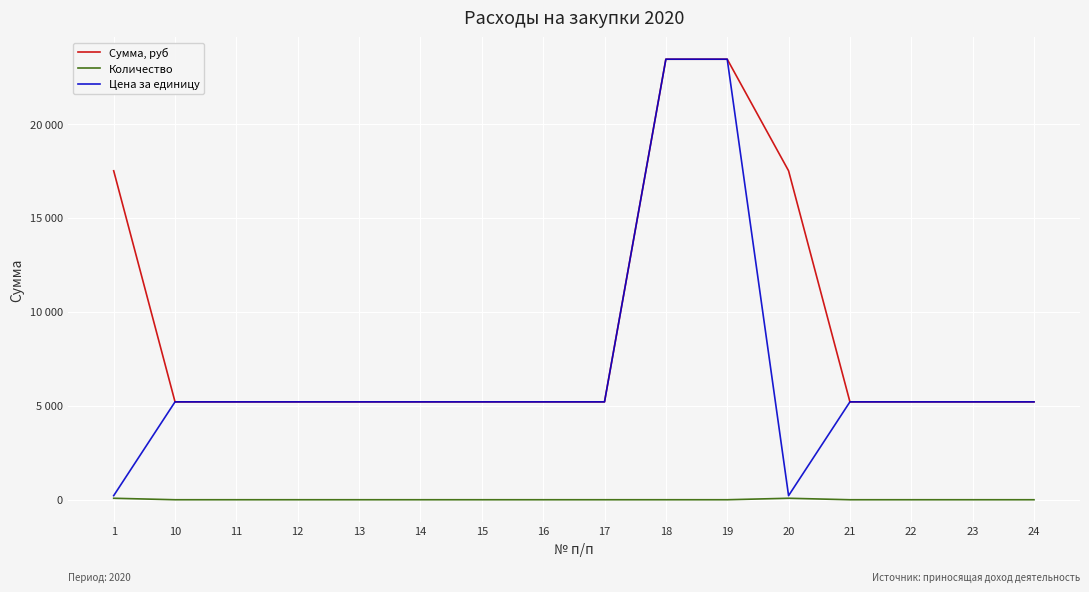

List the series in order of their overall mean, highest first.

Сумма, руб, Цена за единицу, Количество